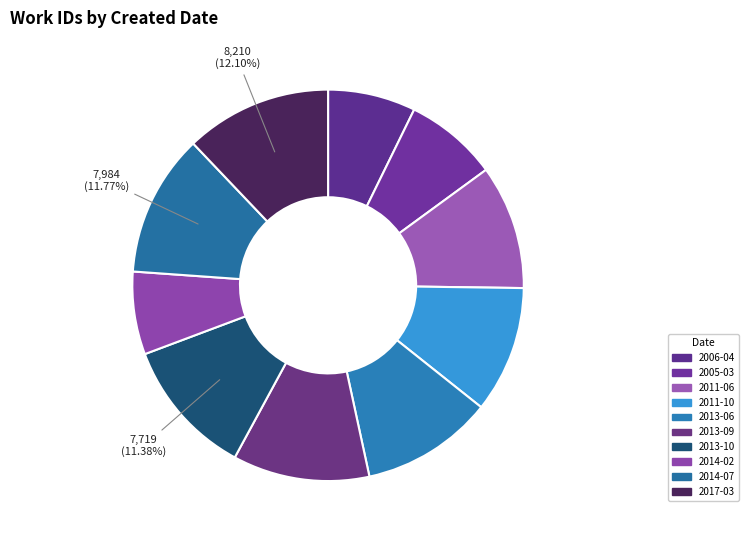

How many segments does this pie chart have?

10